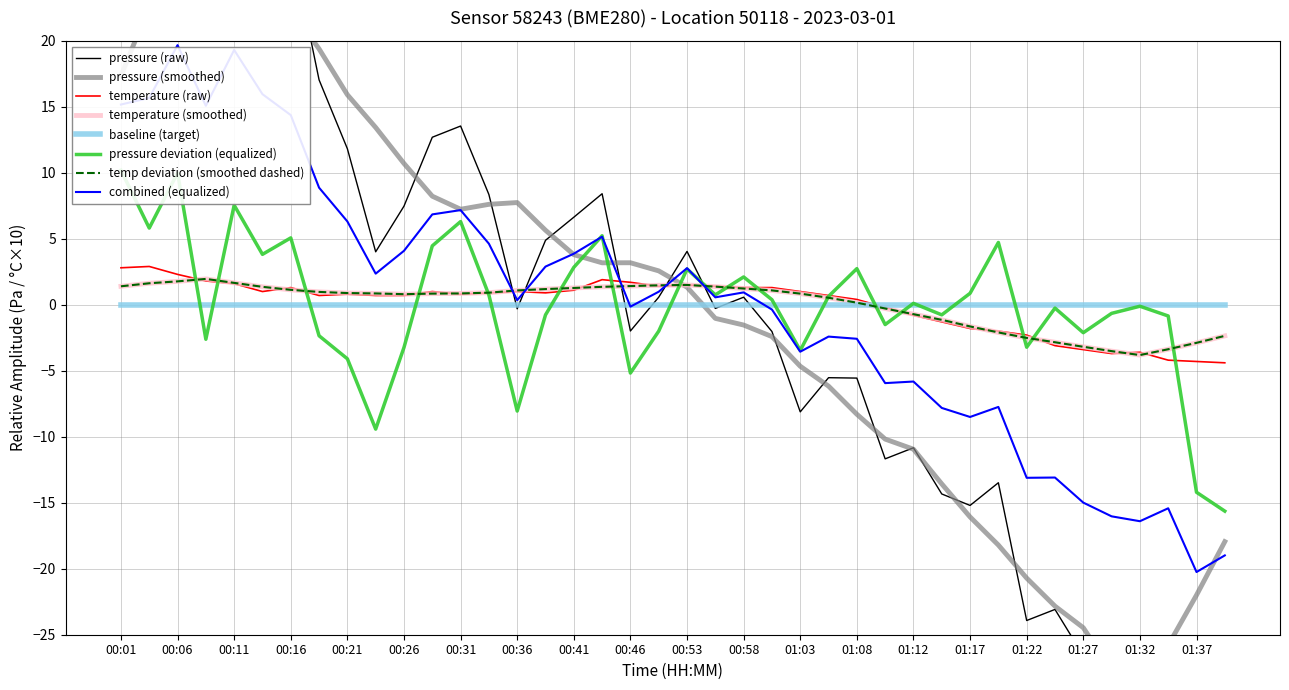

List the labels in order of temperature value, smallest first.

01:39, 01:37, 01:34, 01:29, 01:32, 01:27, 01:25, 01:22, 01:20, 01:17, 01:15, 01:12, 01:10, 01:08, 00:18, 00:23, 00:26, 01:05, 00:21, 00:31, 00:33, 00:38, 00:14, 00:28, 00:36, 01:03, 00:41, 00:16, 00:58, 01:00, 00:48, 00:55, 00:53, 00:11, 00:46, 00:09, 00:43, 00:06, 00:01, 00:04